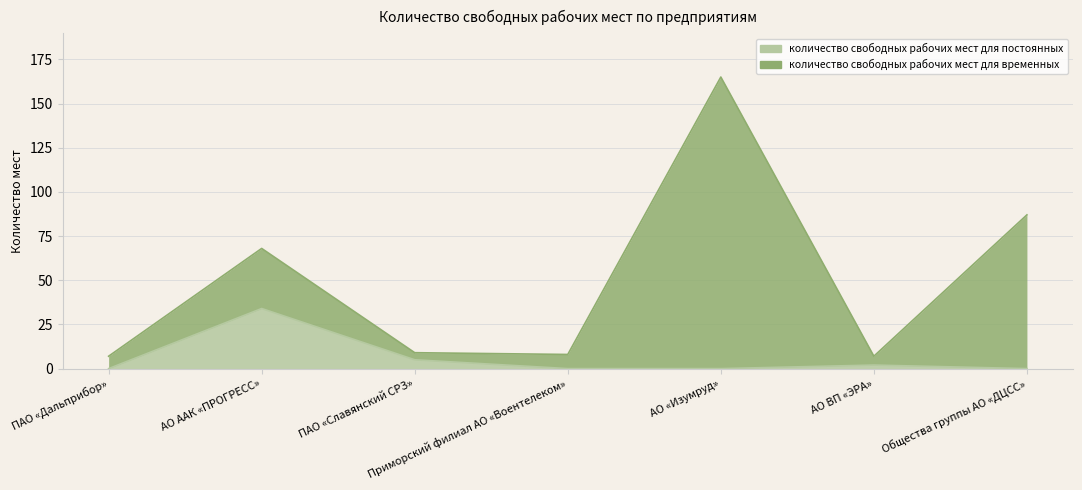

Reading left to right, list all the values displayed in this chart.

ПАО «Дальприбор»=0	АО ААК «ПРОГРЕСС»=34	ПАО «Славянский СРЗ»=5	Приморский филиал АО «Воентелеком»=0	АО «Изумруд»=0	АО ВП «ЭРА»=2	Общества группы АО «ДЦСС»=0